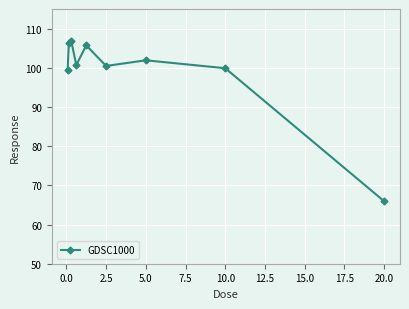

What is the difference between the maximum and second lowest values?

7.3